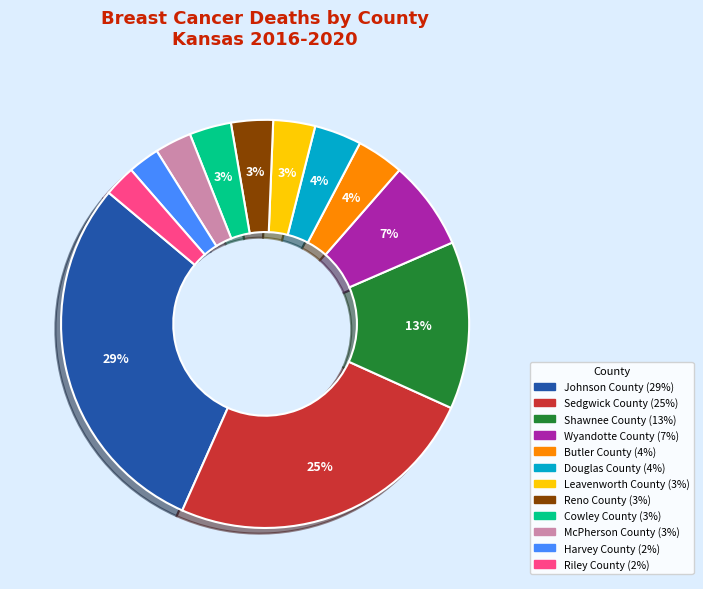

Does any single category account for the majority?

No